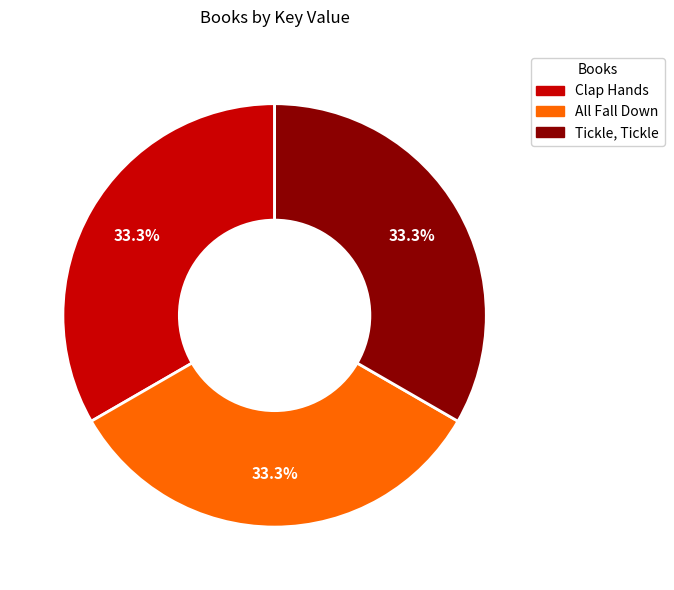

What percentage is the Tickle, Tickle slice, to the nearest percent?

33%